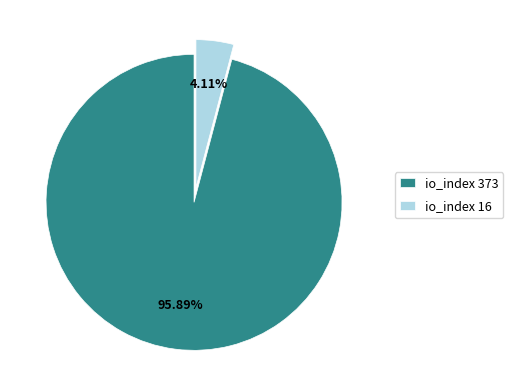

Is the sum of io_index 16 and io_index 373 greater than half?

Yes